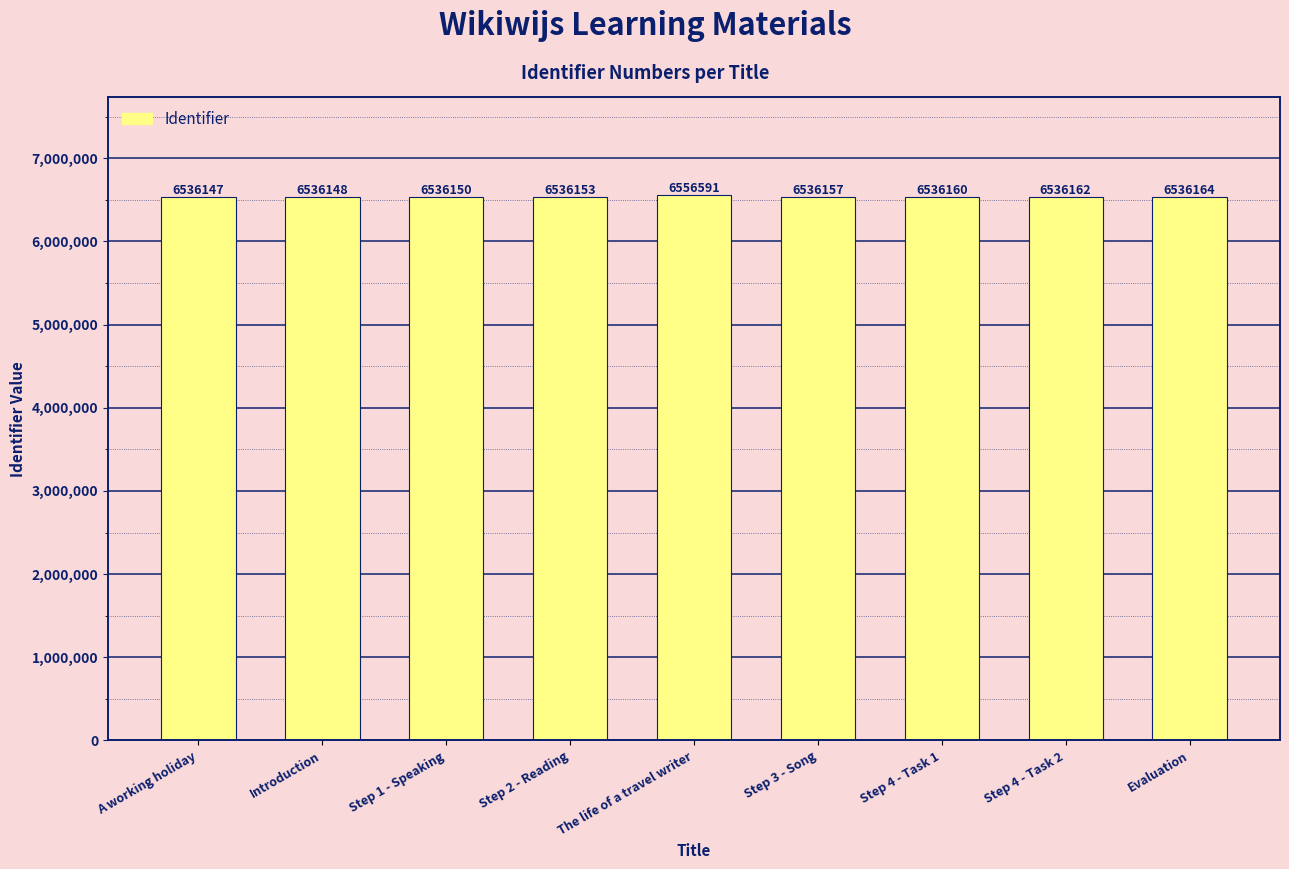

What is the change in value from Step 3 - Song to Step 4 - Task 1?

+3